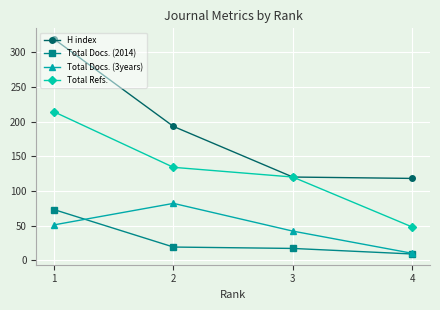

Between 3 and 1, which is larger?

1